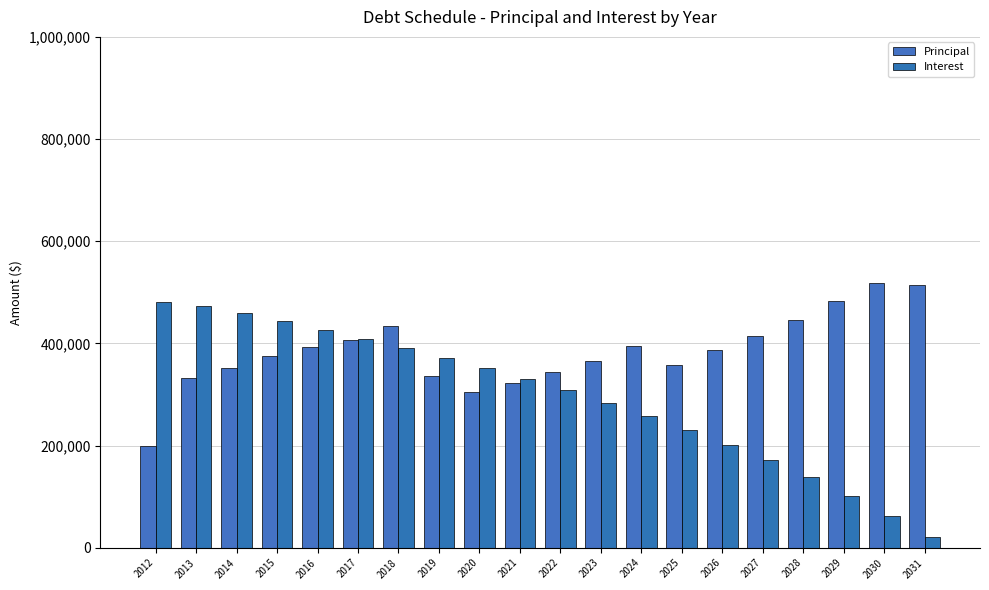

List the series in order of their peak value, highest first.

Principal, Interest